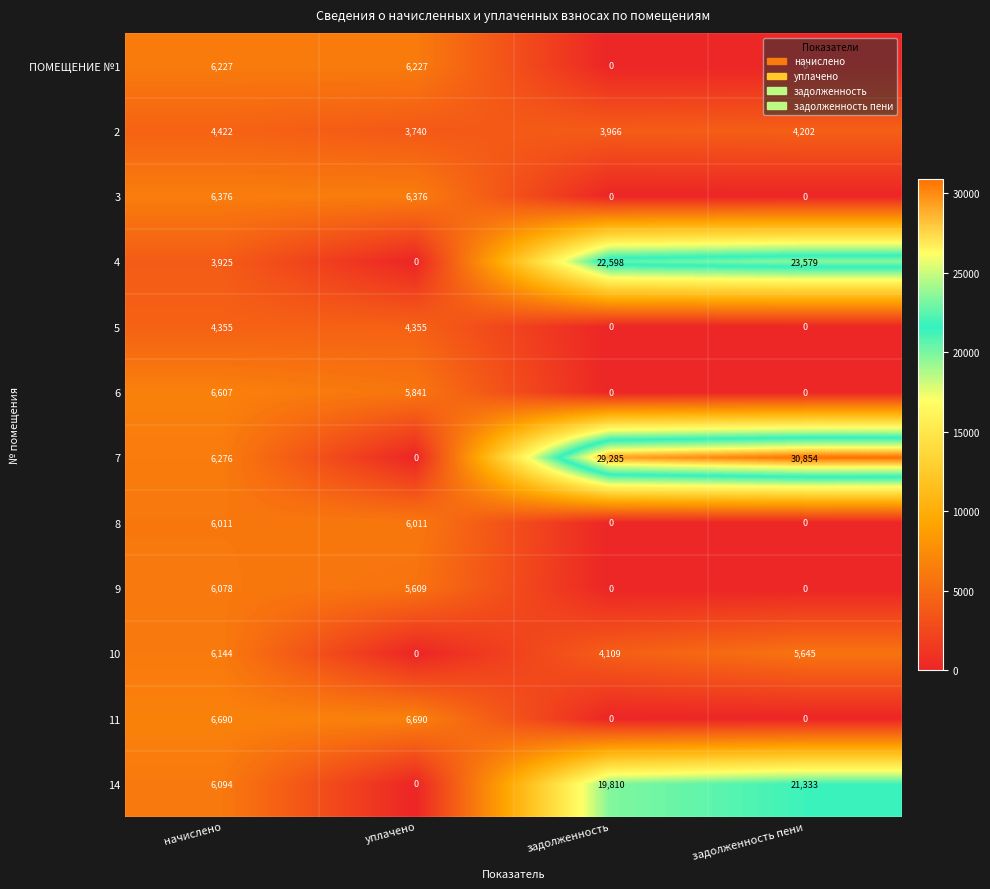

What is the maximum value shown in the chart?

30854